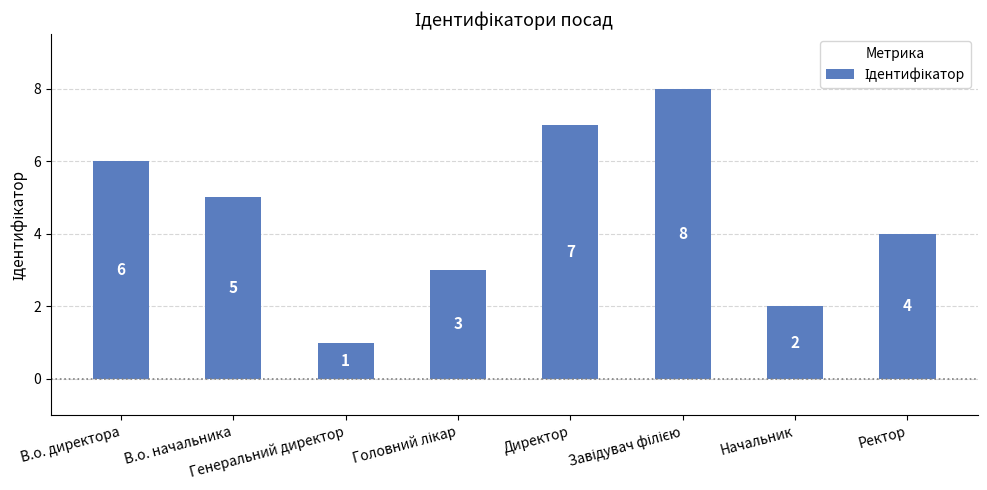

Between Директор and Генеральний директор, which is larger?

Директор